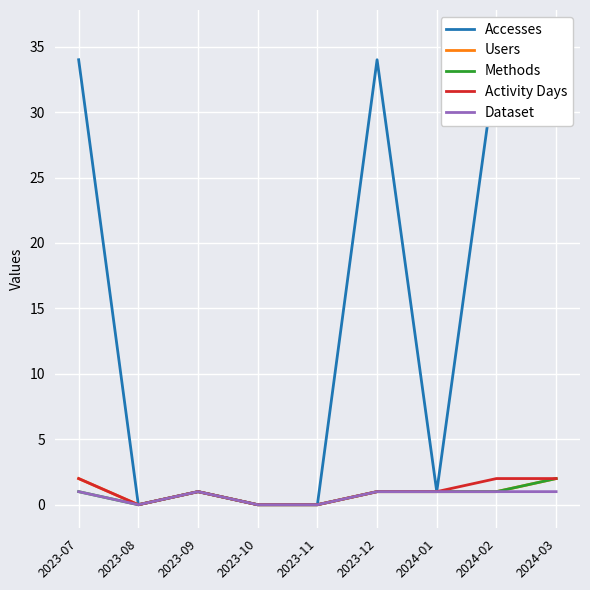

At which category is the sum across all series the highest?

2024-03